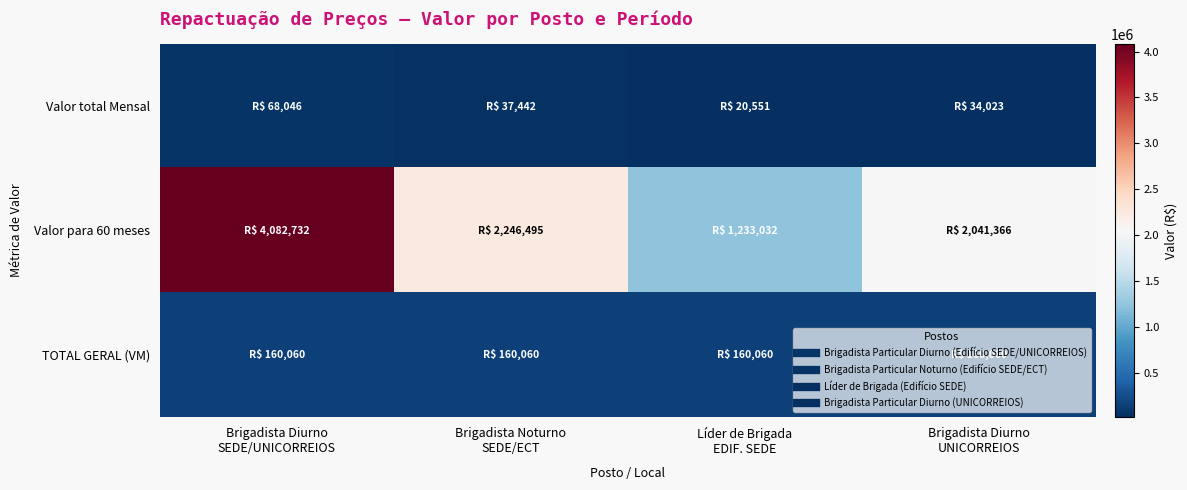

What is the smallest value displayed?

20550.5